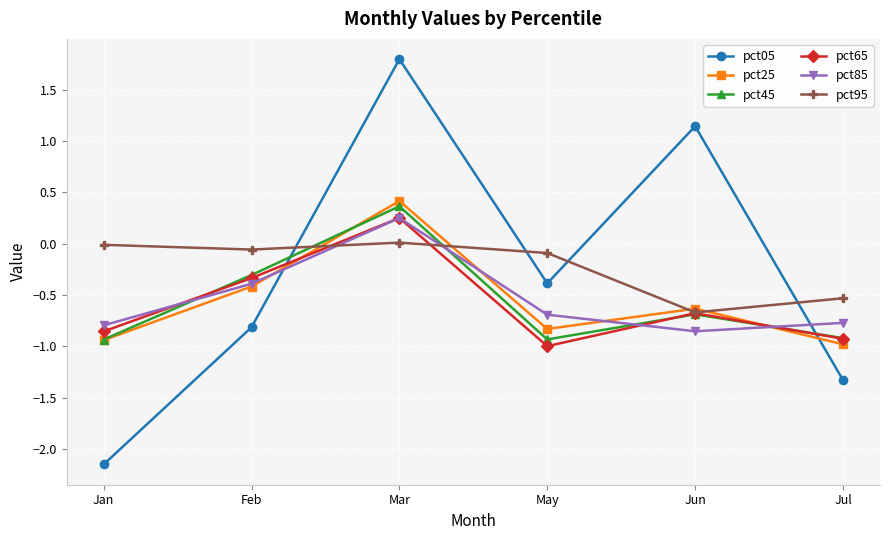

At which label does pct65 first exceed 0?

Mar